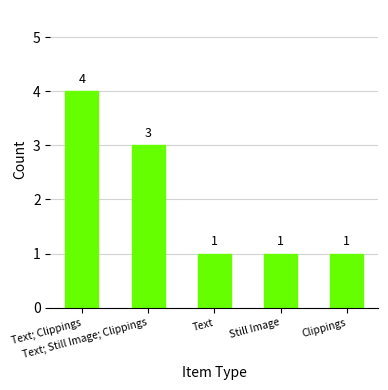

What is the smallest value displayed?

1